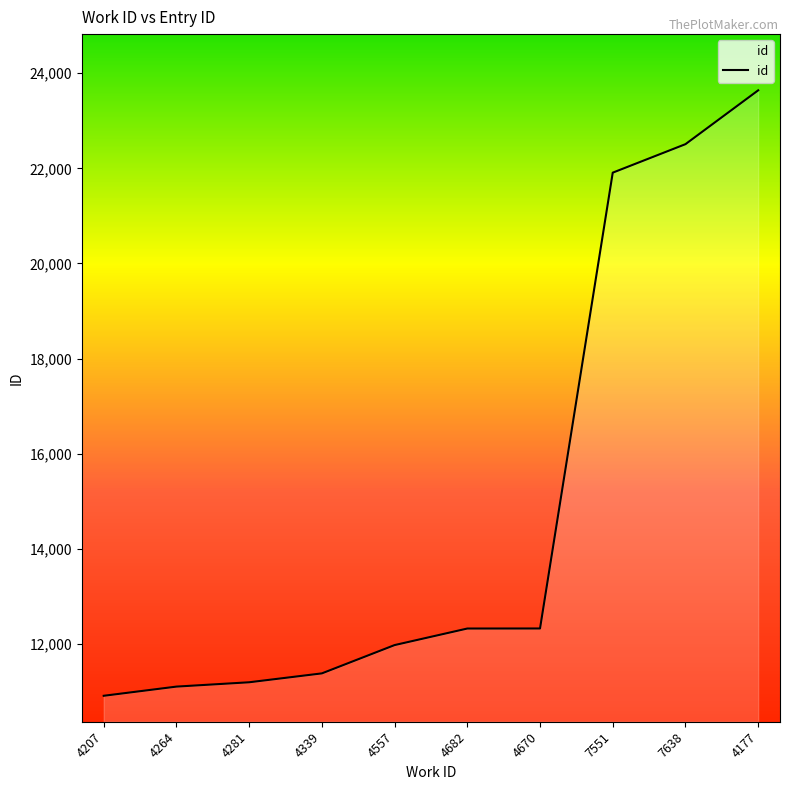

Which label corresponds to the largest value in the chart?

4177